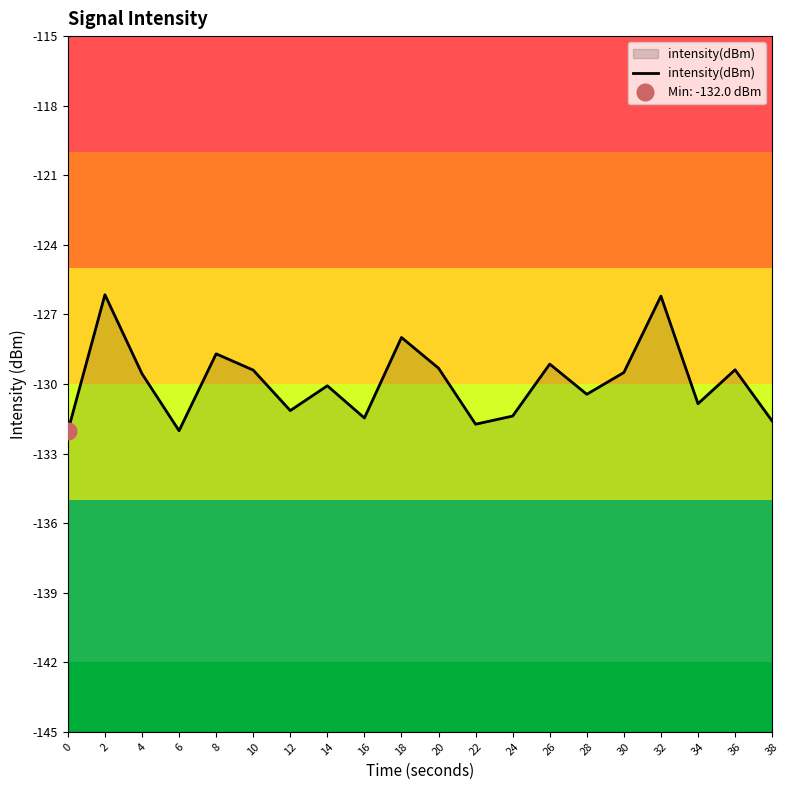

List the labels in order of value, smallest first.

0, 6, 22, 38, 16, 24, 12, 34, 28, 14, 4, 30, 10, 36, 20, 26, 8, 18, 32, 2